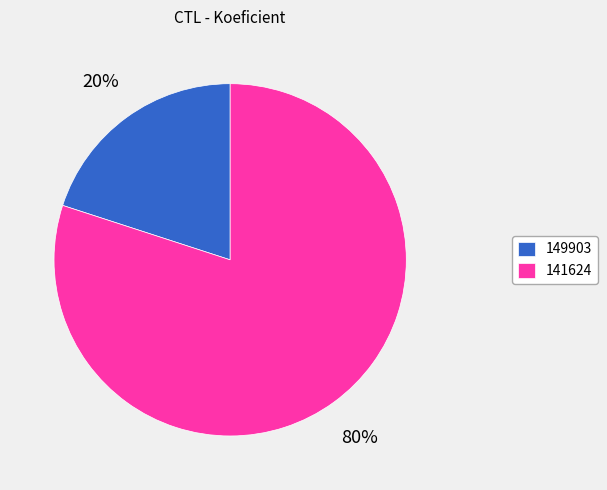

To the nearest percent, what percentage of the pie is 141624?

80%